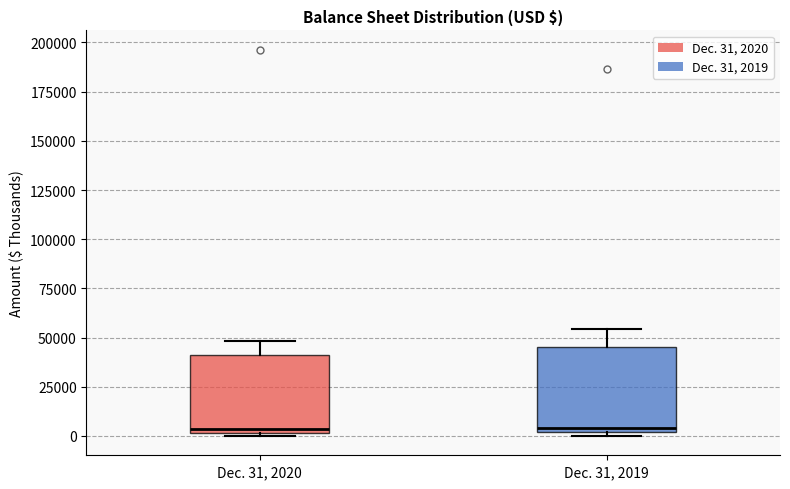

Reading left to right, read every box against the y-axis: the position of its median line, the range the box covers, and the ends of its whiskers. The values are not printed on the chart, so give them approximately, as read against the axis.

Dec. 31, 2020: median 5000, box 0 to 40000, whiskers 0 (just below the box's lower edge) to 50000
Dec. 31, 2019: median 5000, box 0 to 45000, whiskers 0 (just below the box's lower edge) to 55000